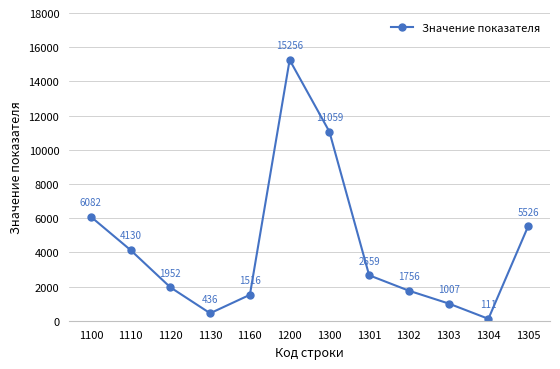

Which category has the highest value across all series?

1200